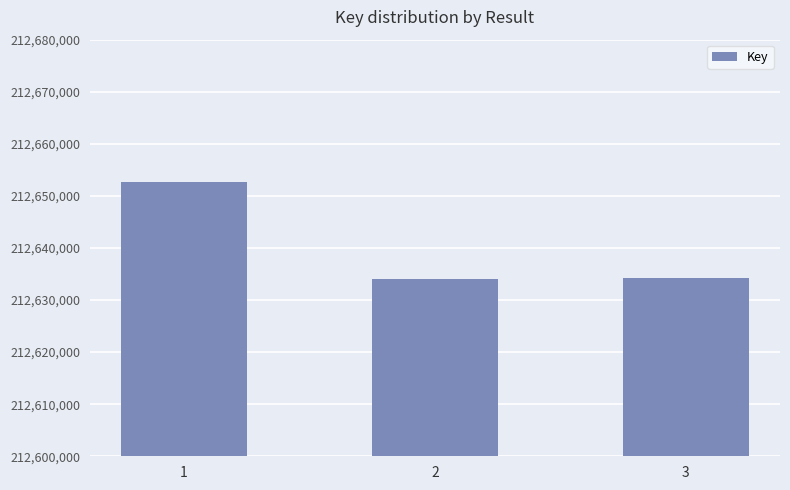

What is the difference between the maximum and minimum values?

18679